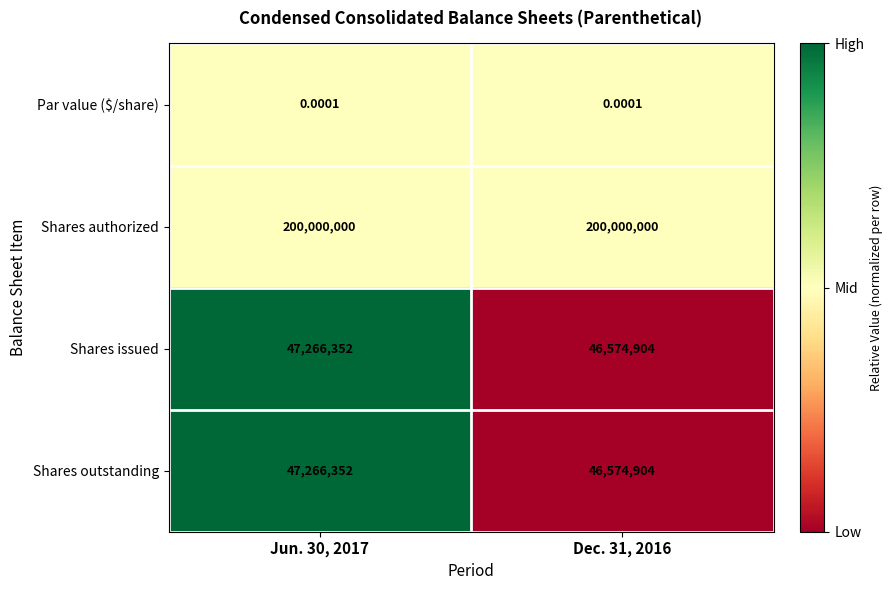

At how many categories does at least one series exceed 0?

2